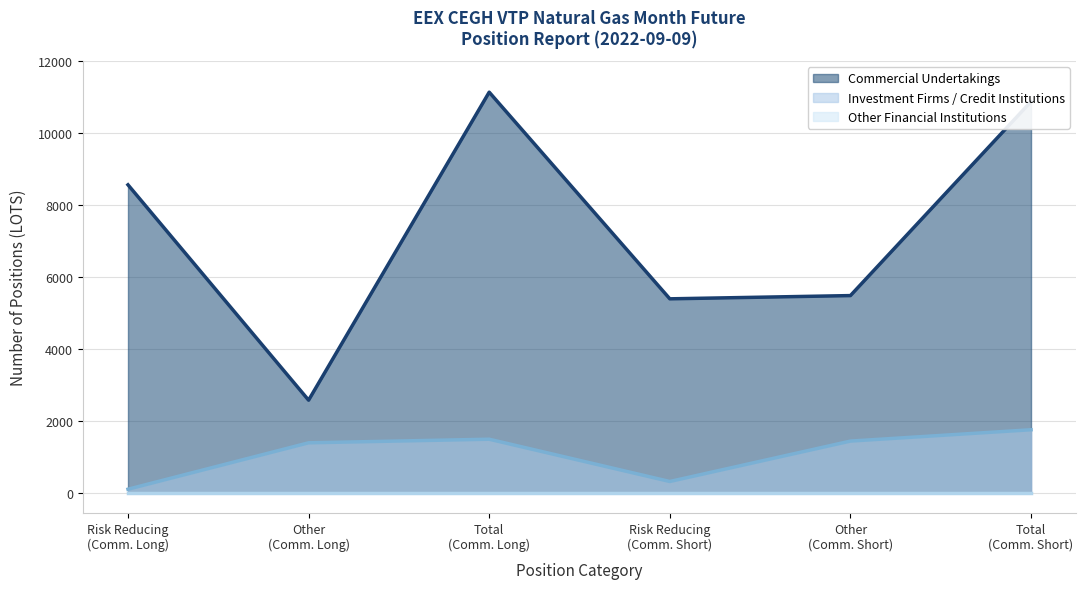

At how many categories does at least one series exceed 8911?

2